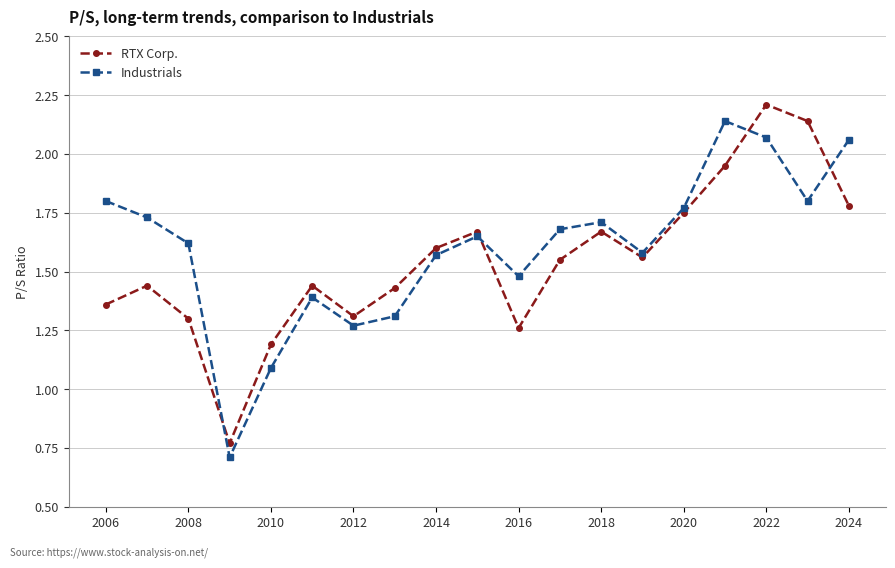

What is the minimum value for Industrials?

0.7